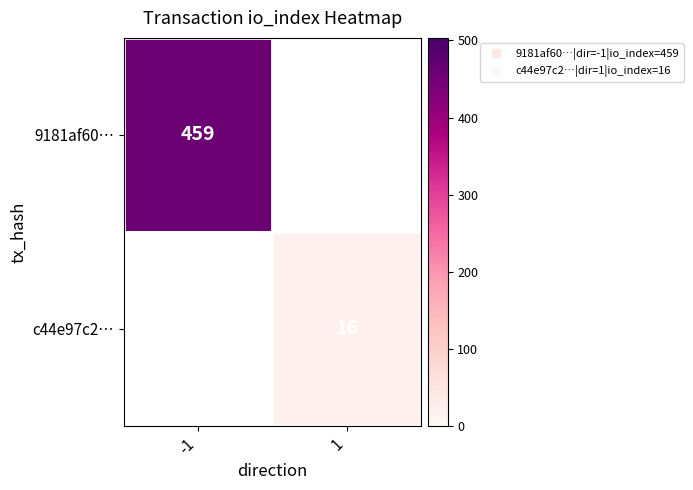

Which series has the widest spread of values?

9181af60…